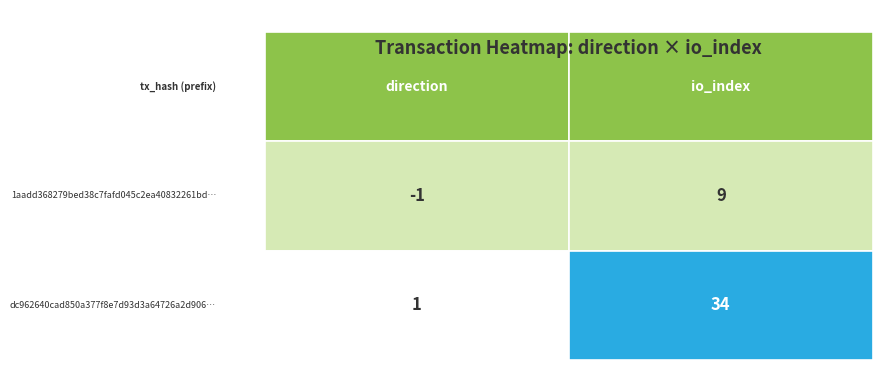

Rank the series at 1 from highest to lowest value.

dc962640cad850a377f8e7d93d3a64726a2d906, 1aadd368279bed38c7fafd045c2ea40832261bd